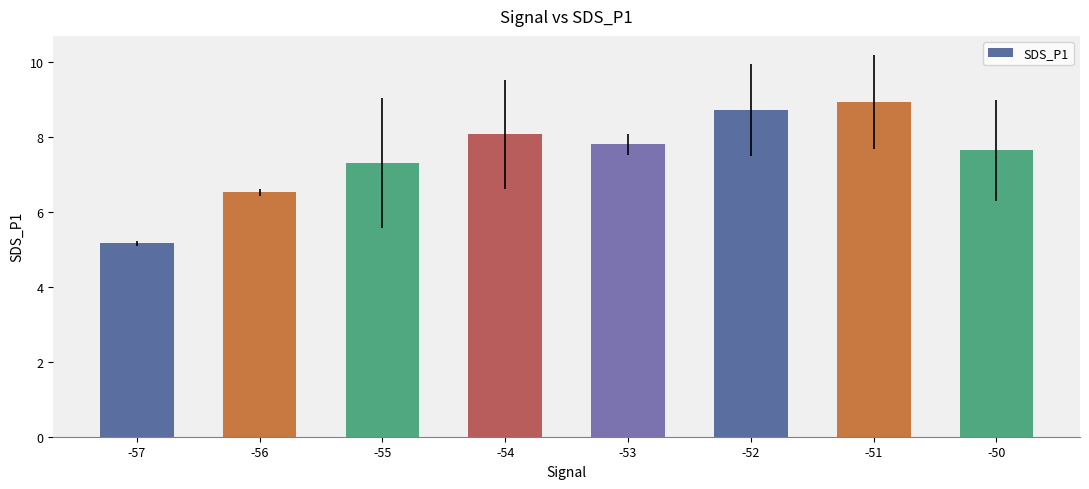

What is the difference between the maximum and minimum values?

3.8